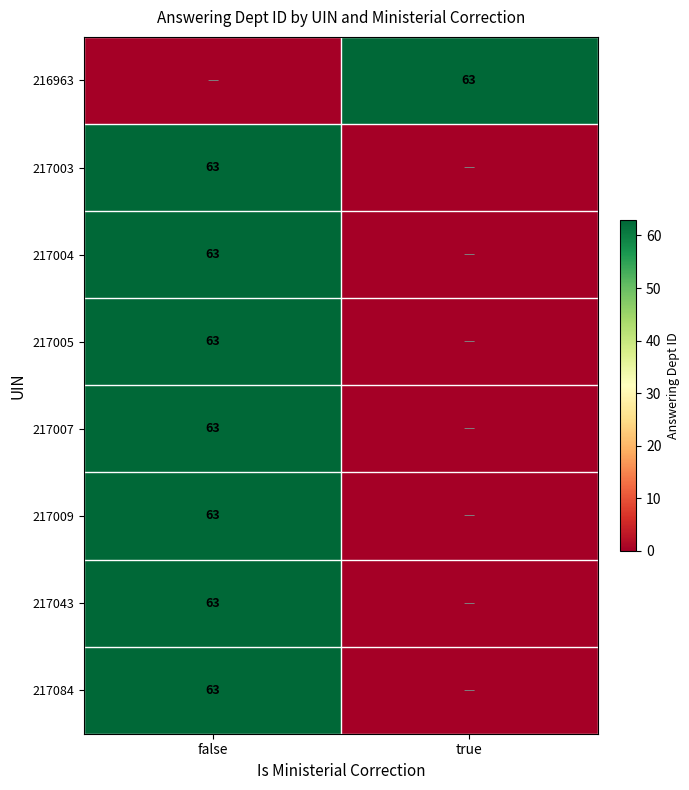

Is it true that 217004 equals 87 at false?

False